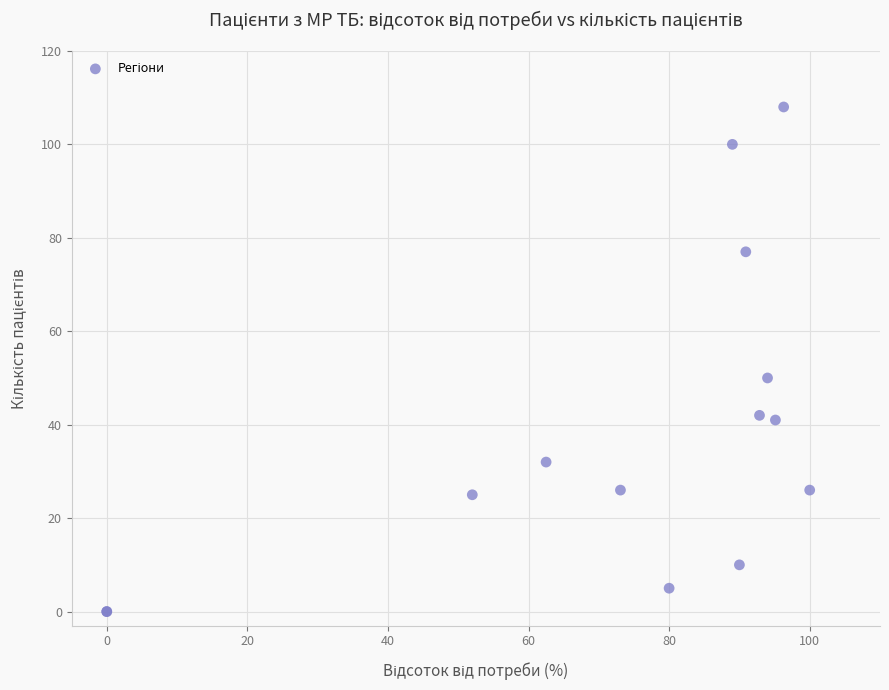

What Y value in the scatter plot is closest to 54?

50